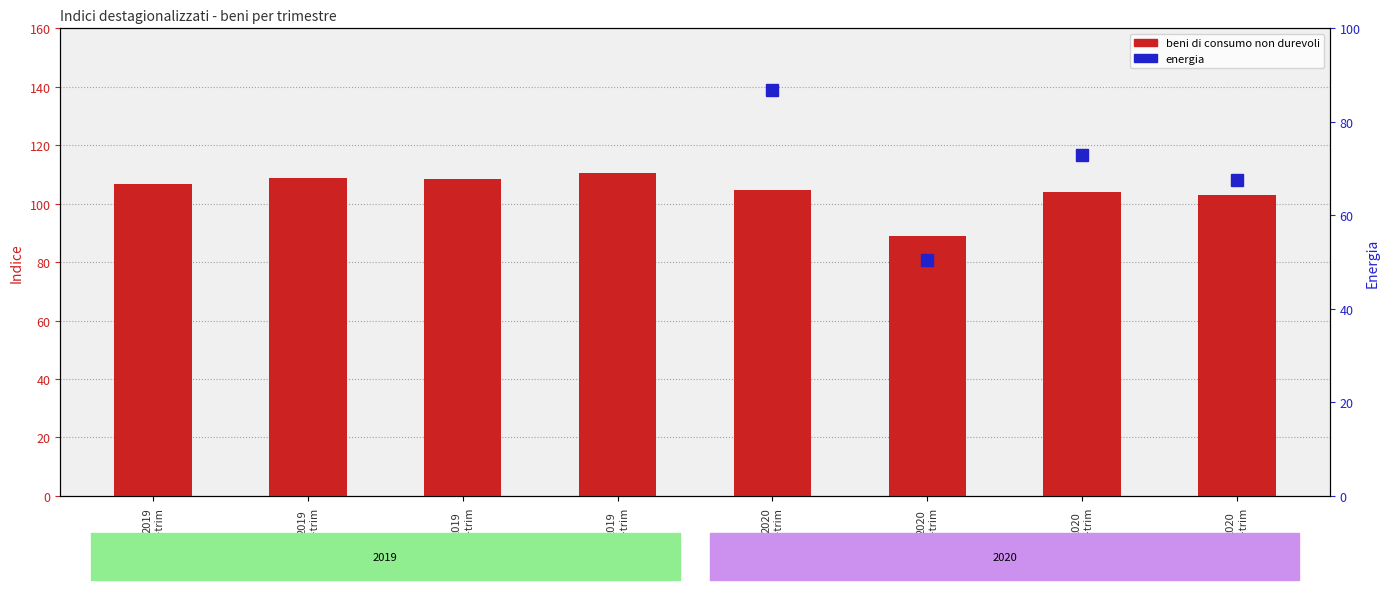

What is the total value across all series at 2020
II-trim?

139.3